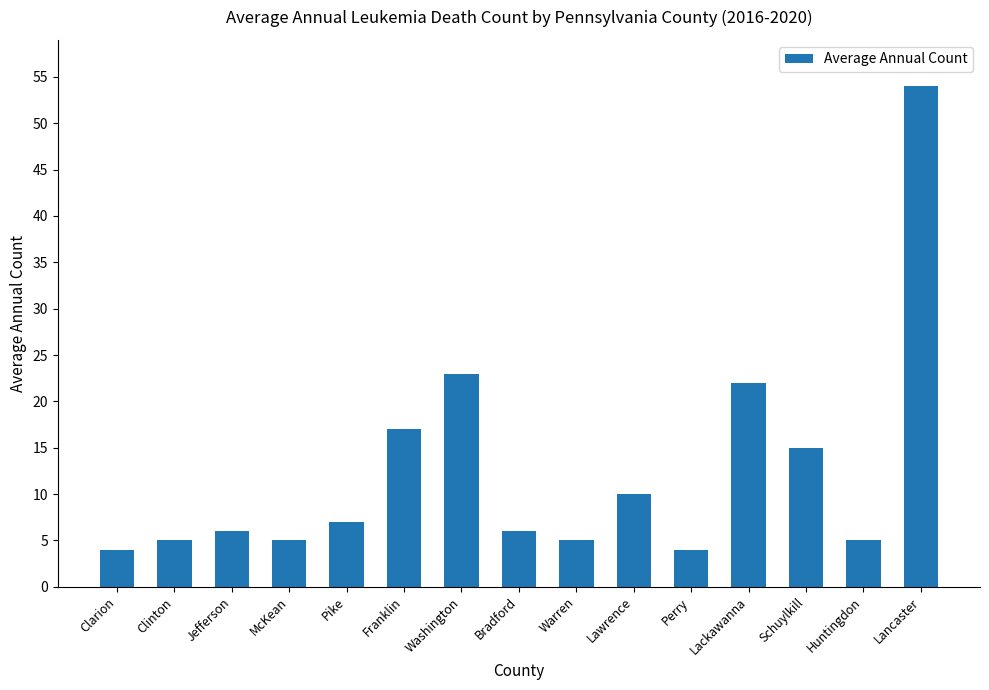

How many categories are shown in the chart?

15